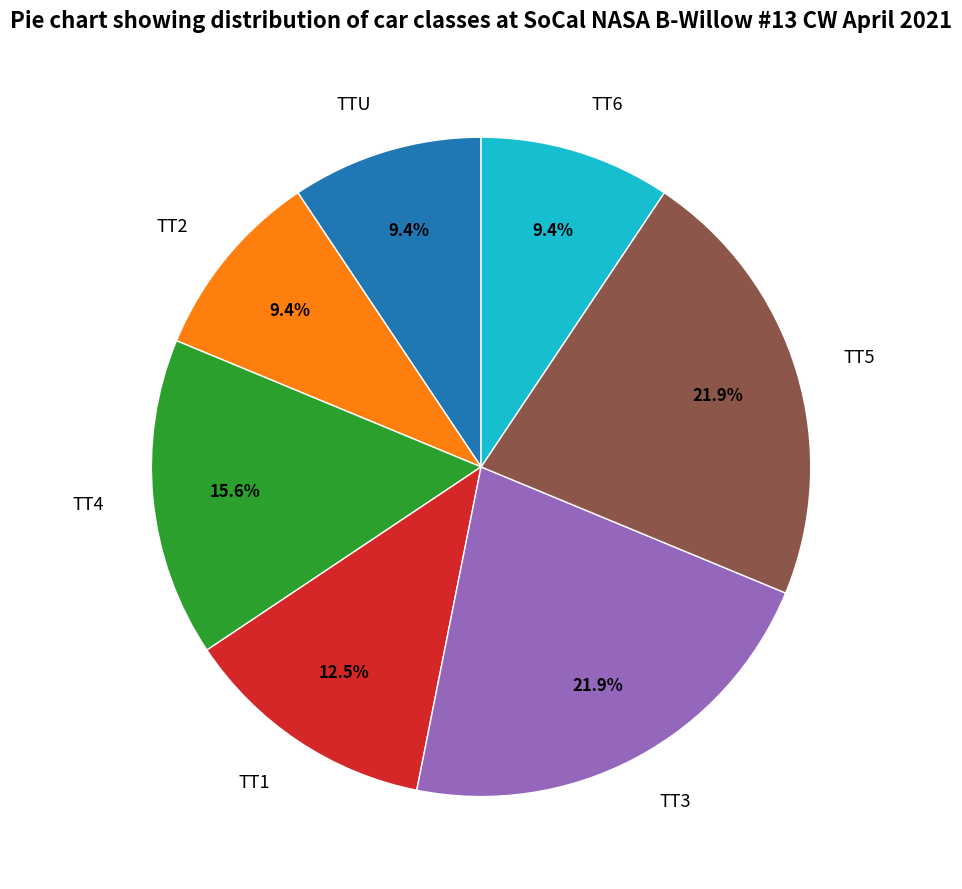

Does TTU represent more than half of the total?

No